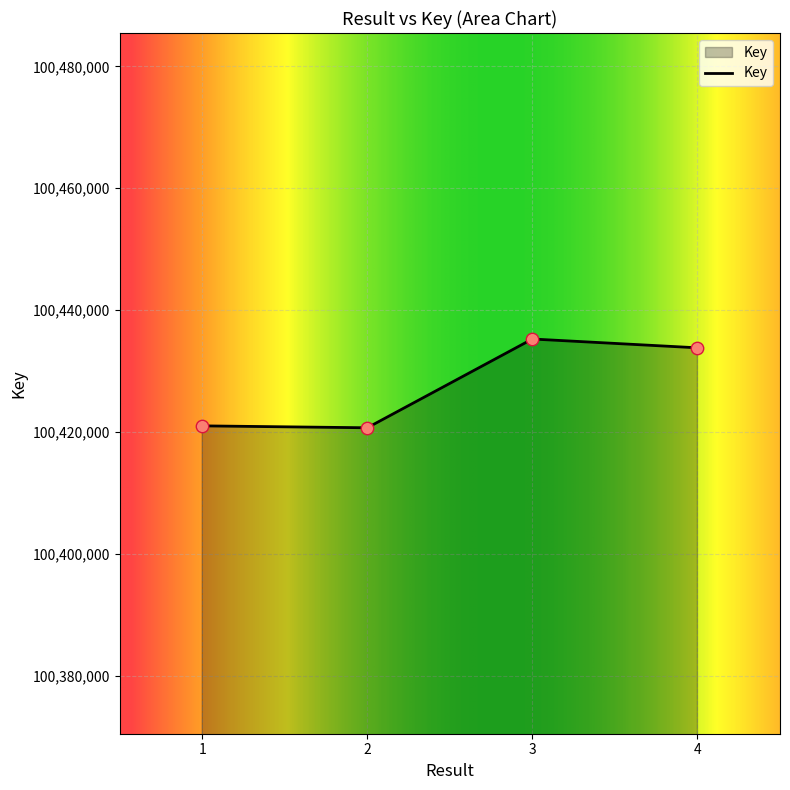

Approximately how many times larger is the value at 2 compared to 4?

1.0